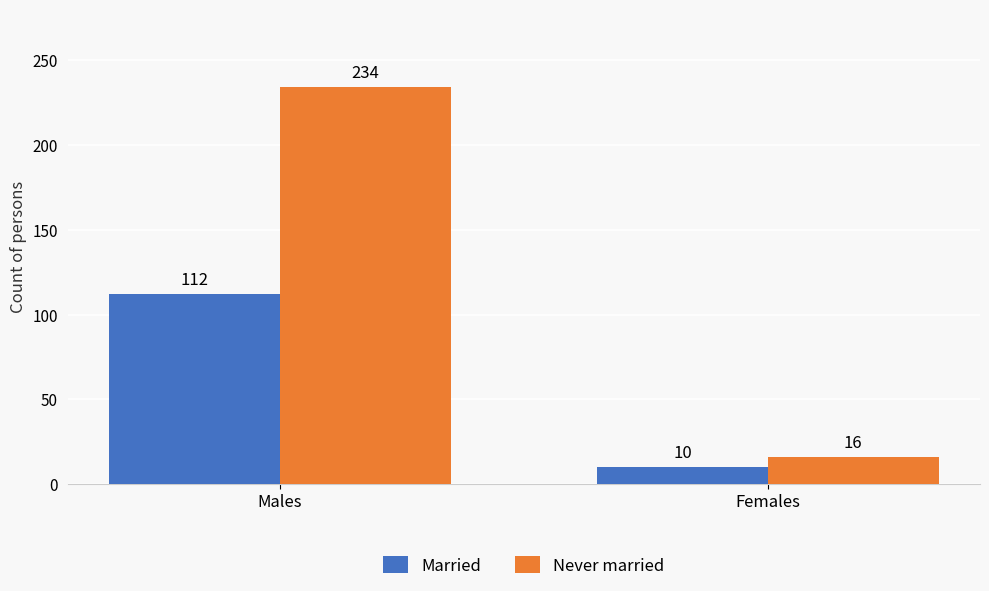

How many groups of bars are there?

2